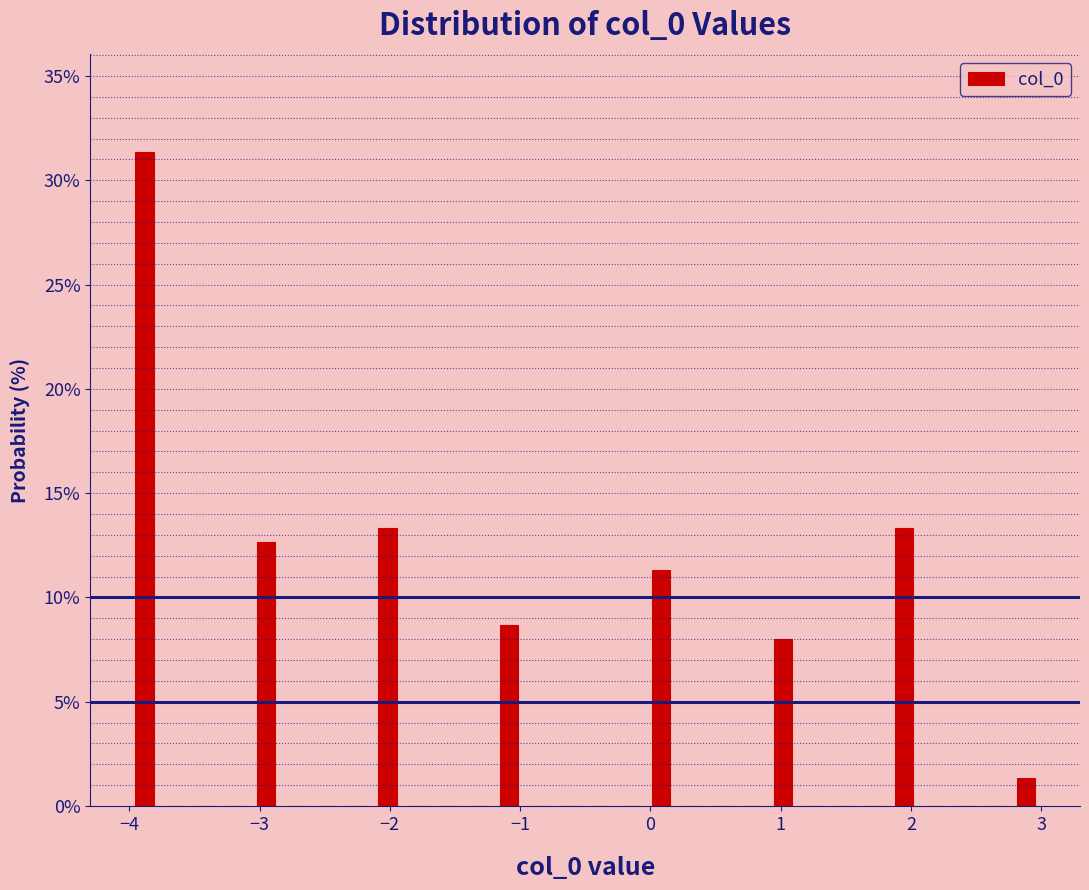

Read against the x-axis, roughly where is the centre of the tallest bar?

-3.9